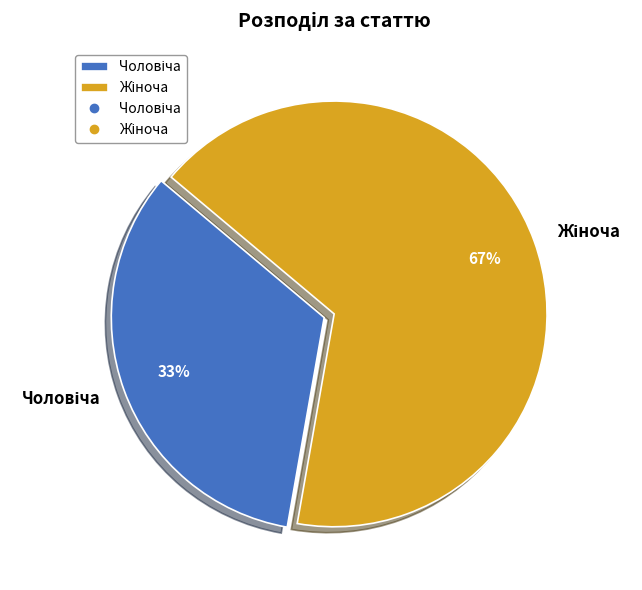

To the nearest percent, what is the average slice percentage?

50%